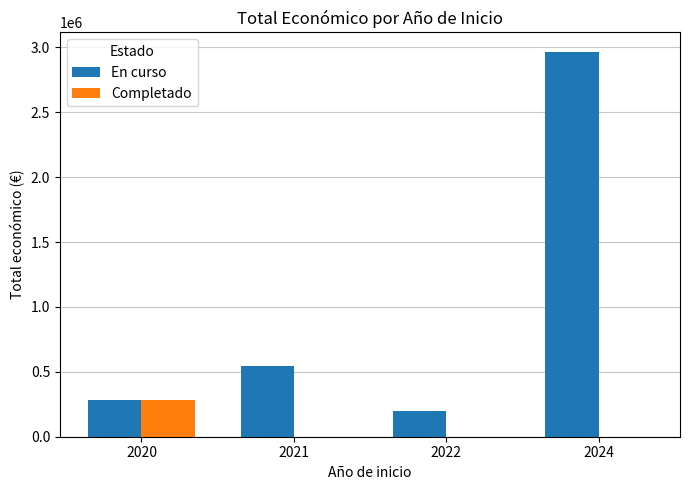

At which category is the sum across all series the highest?

2024